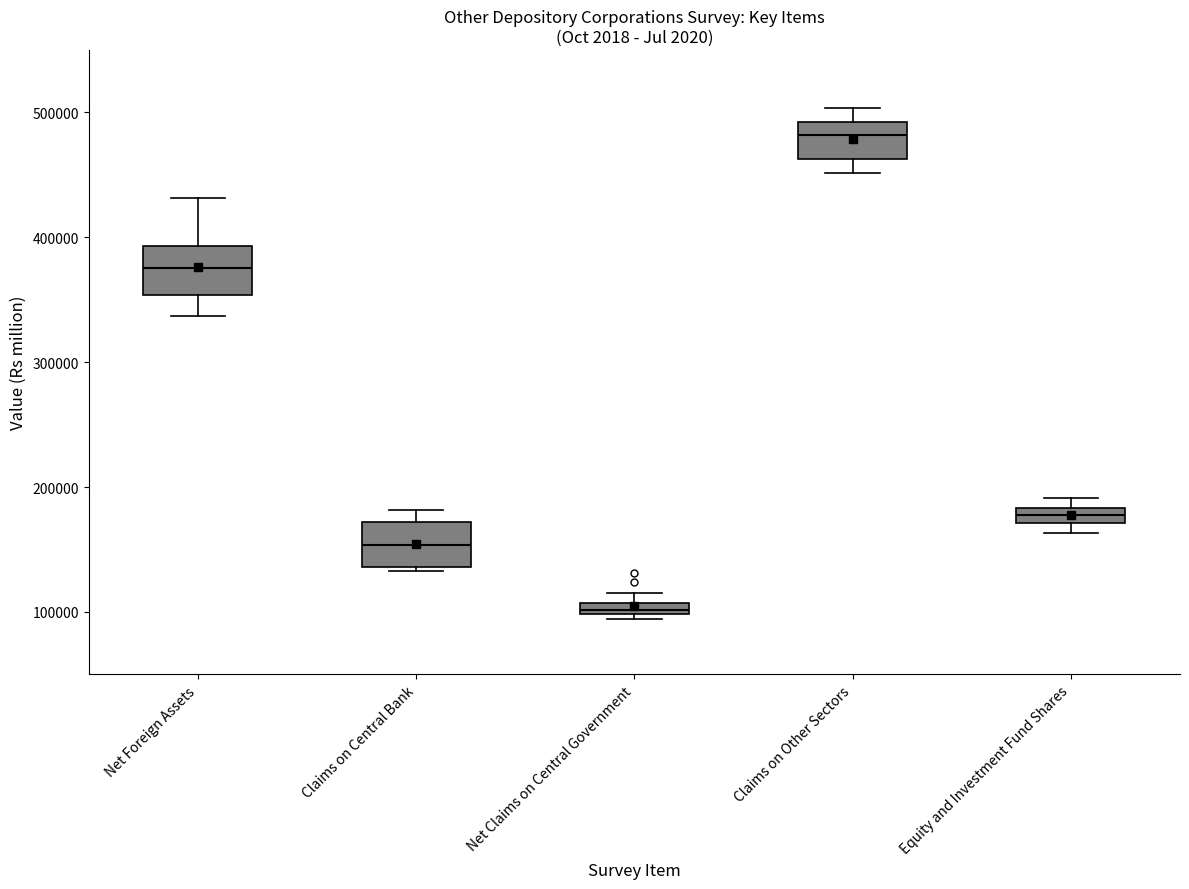

Where is the upper edge of the box for Claims on Central Bank on the y-axis? The values are not printed on the chart, so give them approximately, as read against the axis.

170000